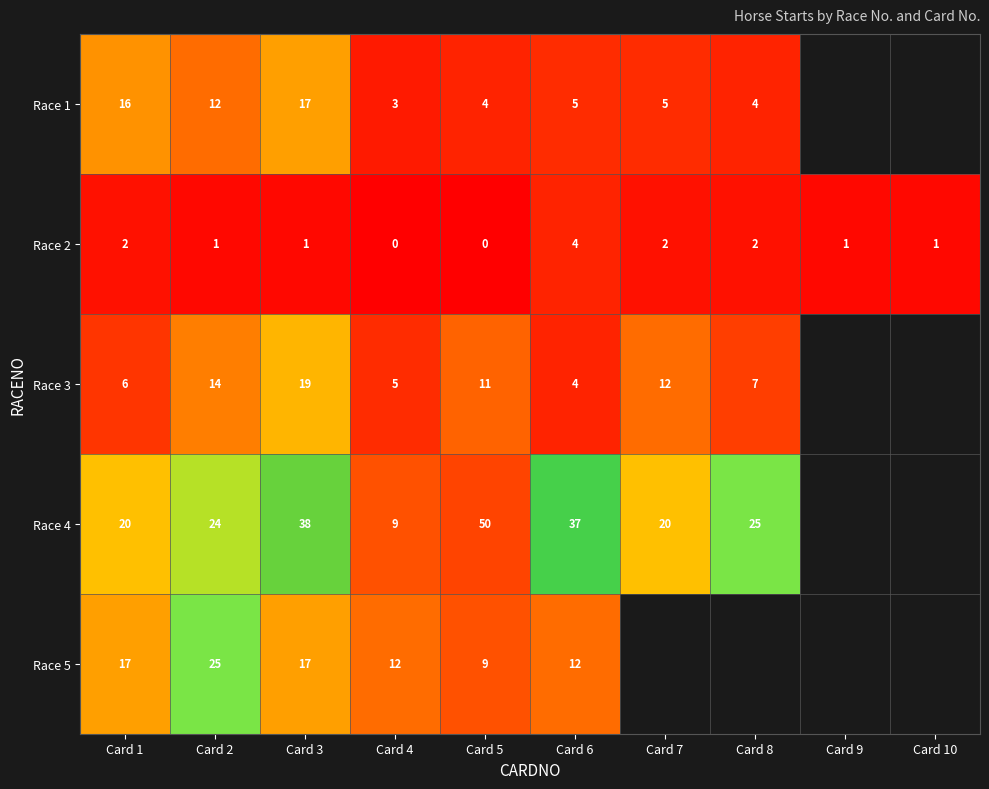

At how many categories does at least one series exceed 20?

5